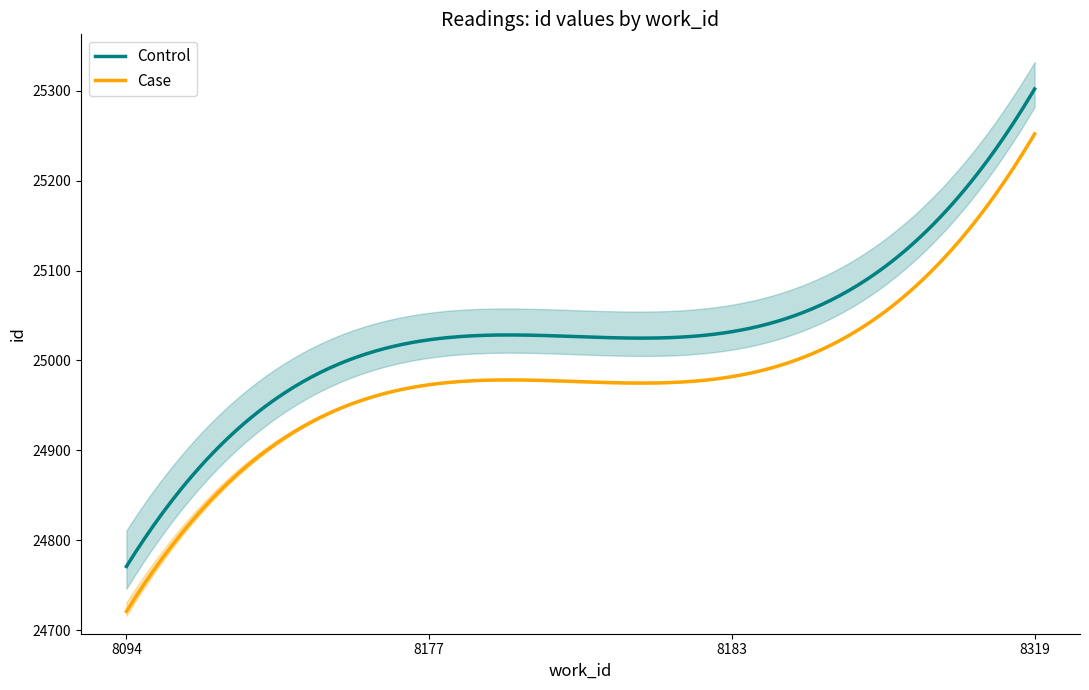

Which category has the highest value across all series?

8319